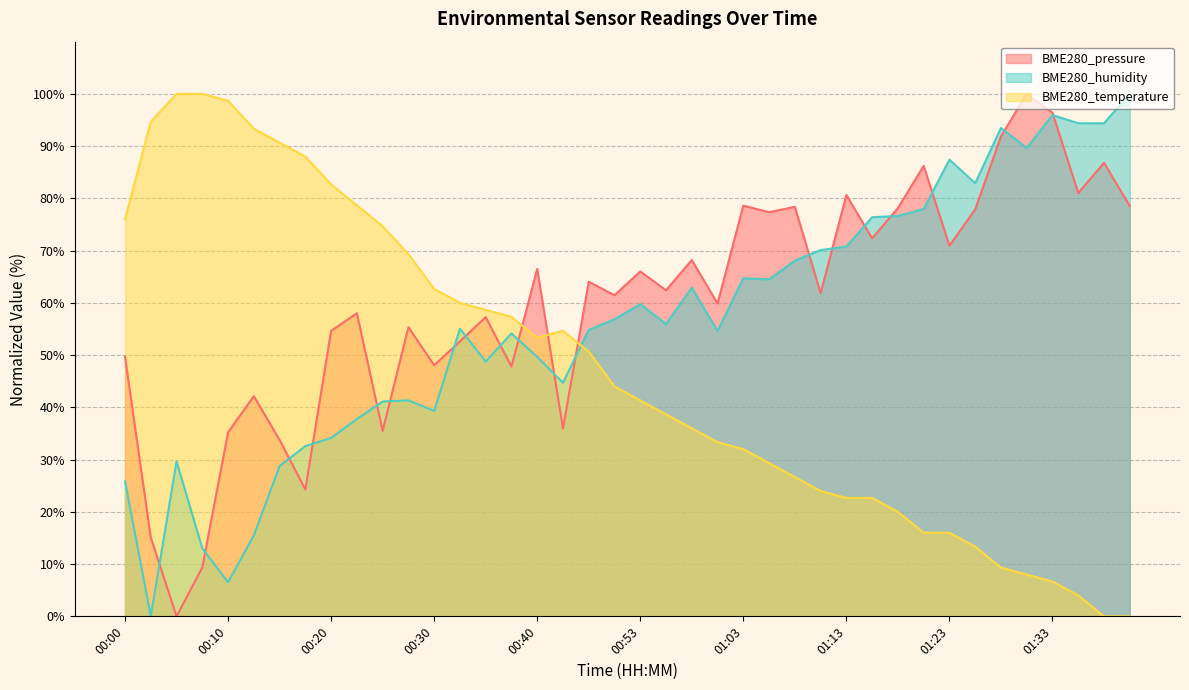

What is the difference between the highest and lowest values at 00:25?

39.2